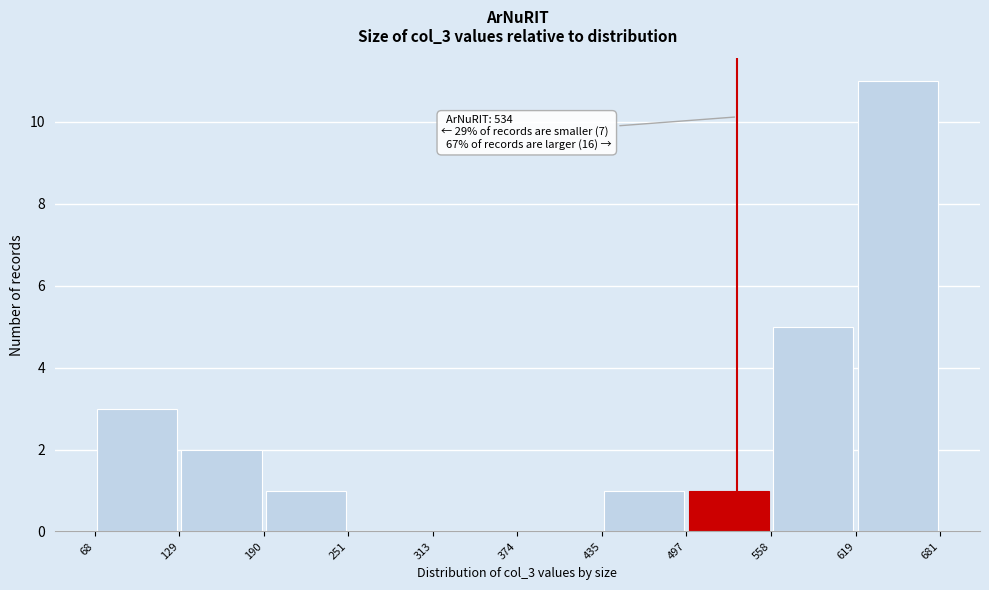

Over which range of the x-axis is the bar tallest?

619 to 681